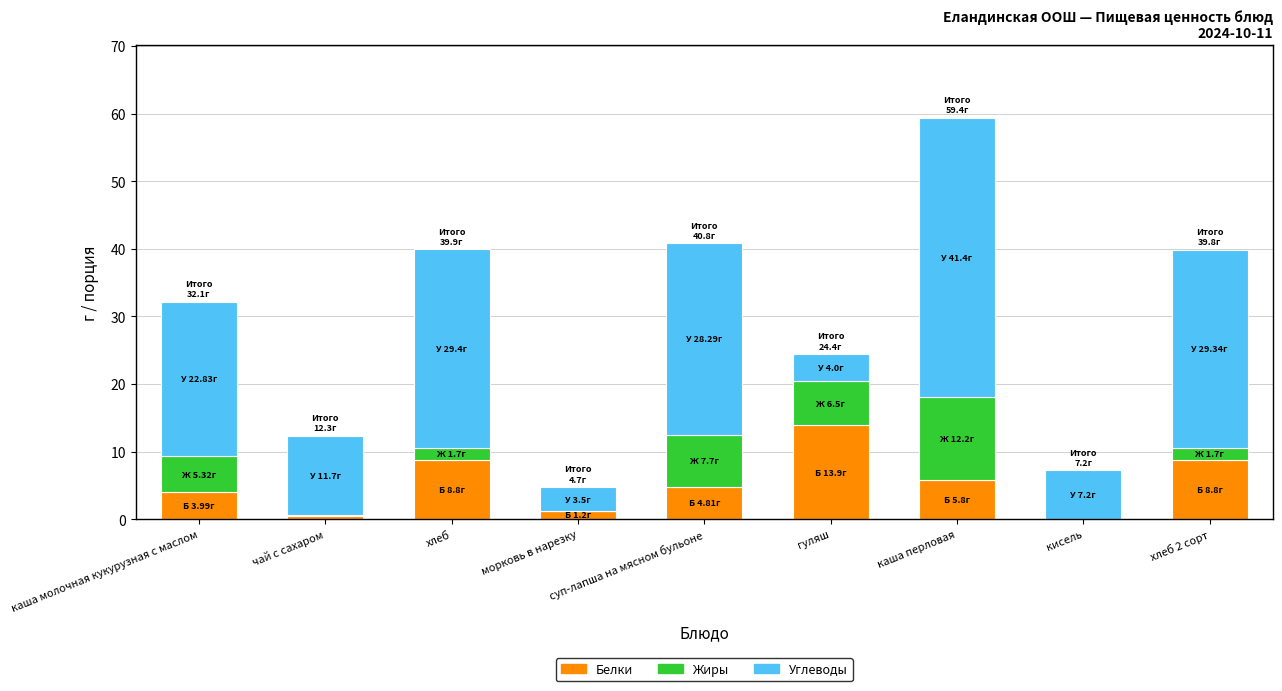

What is the total value across all series at кисель?

7.2